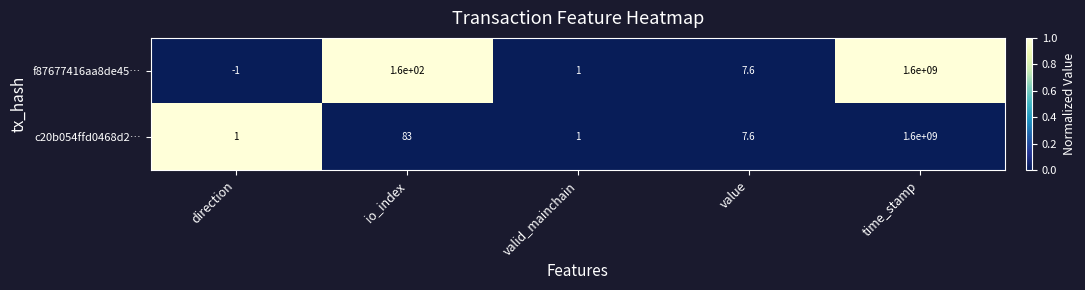

What is the difference between the c20b054ffd0468d2… values at direction and time_stamp?

1599999999.0